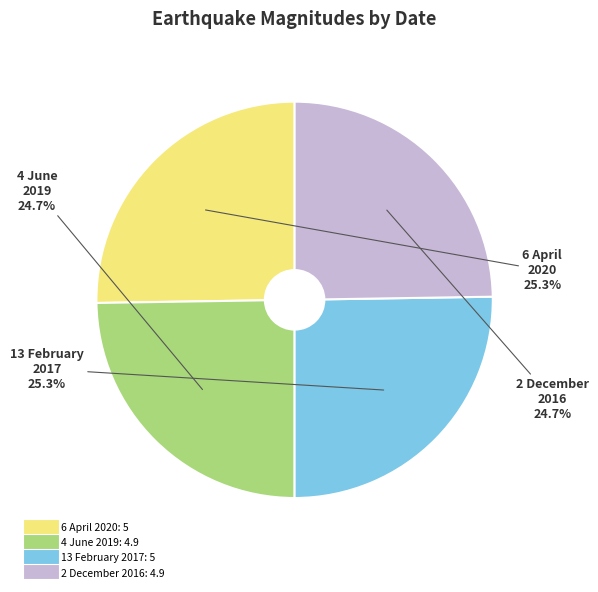

Combined, do 13 February 2017 and 6 April 2020 account for over 50%?

Yes